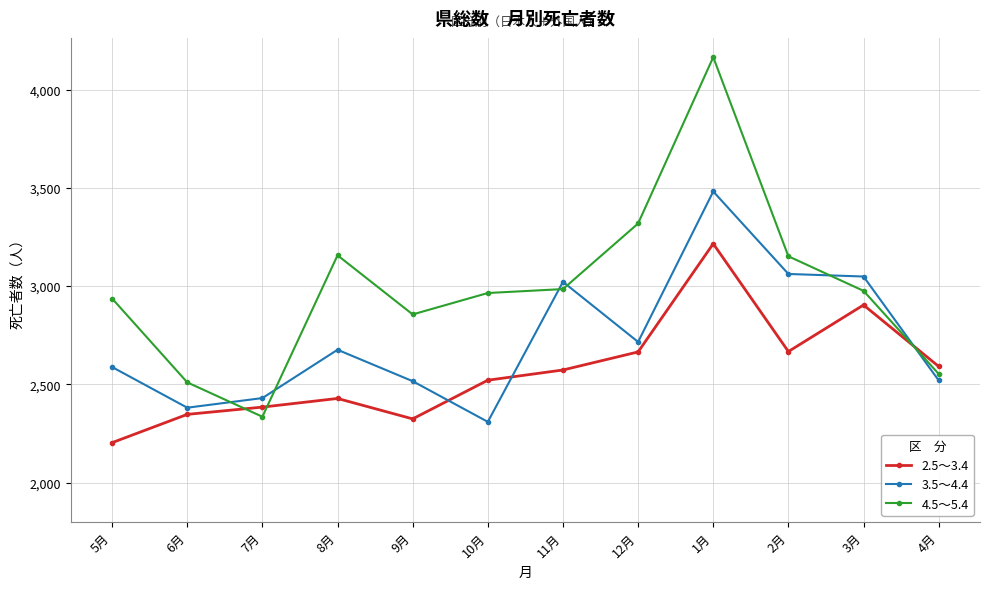

What is the difference between the second highest and second lowest values in the 3.5～4.4 series?

681